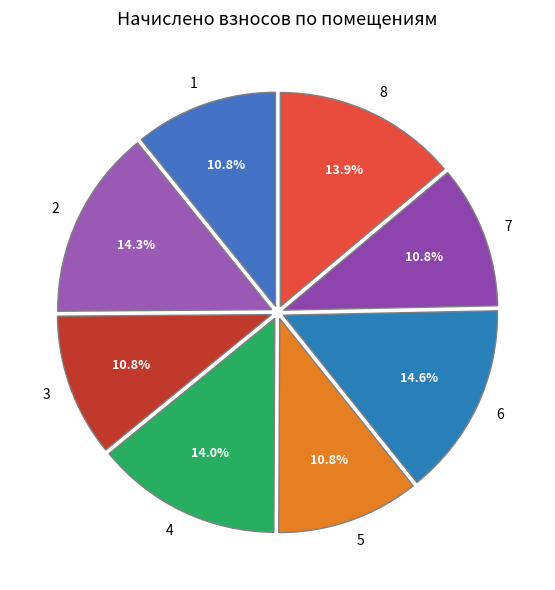

Approximately how many times larger is the value at 2 compared to 5?

1.3